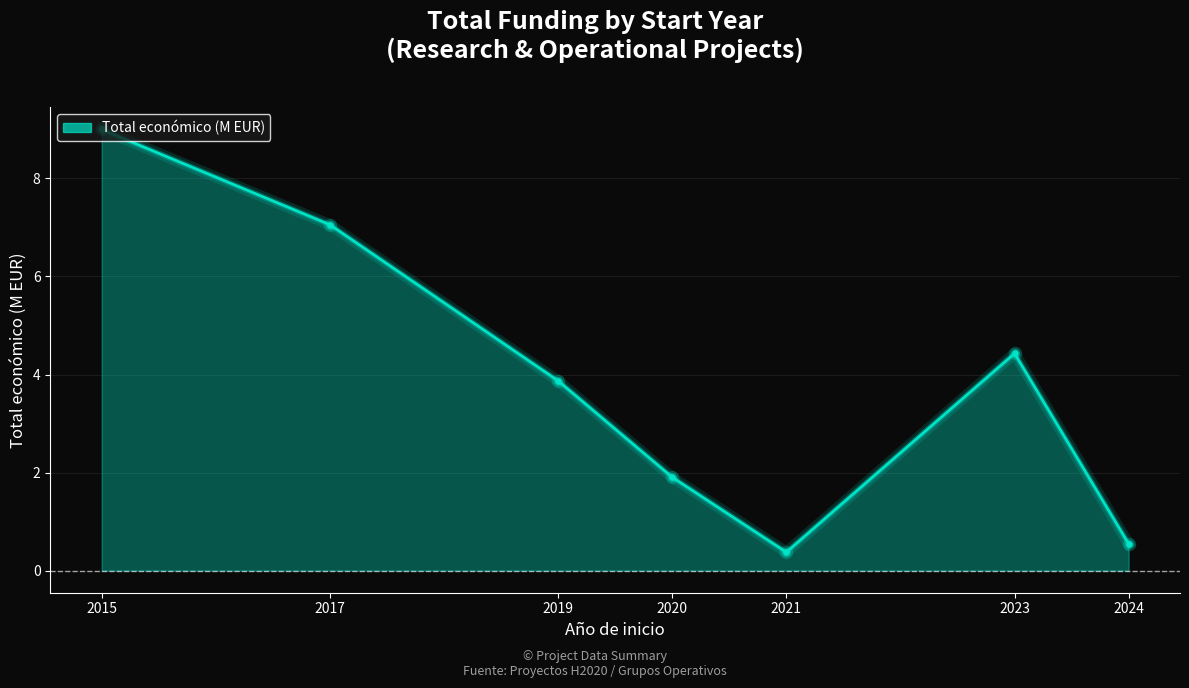

Which has a higher value, 2015 or 2023?

2015